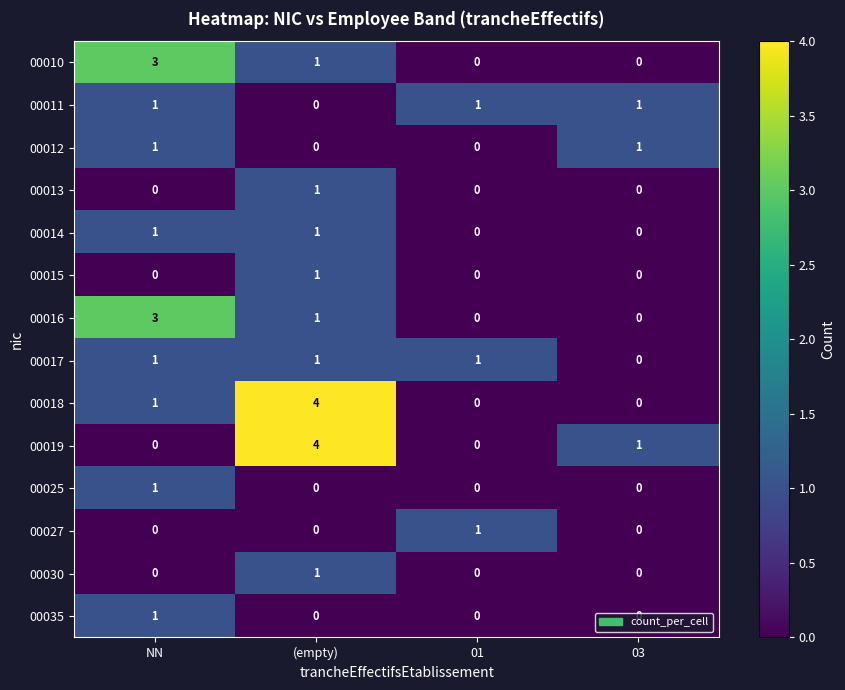

The 00035 series shows 0 at 03. True or false?

True